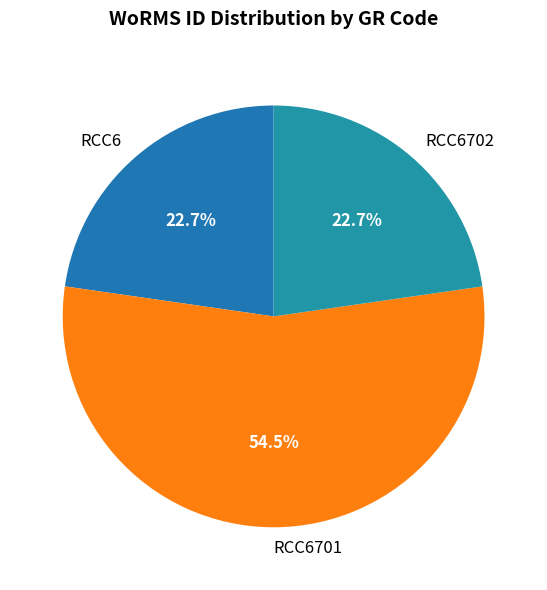

Which category has the biggest portion of the pie?

RCC6701